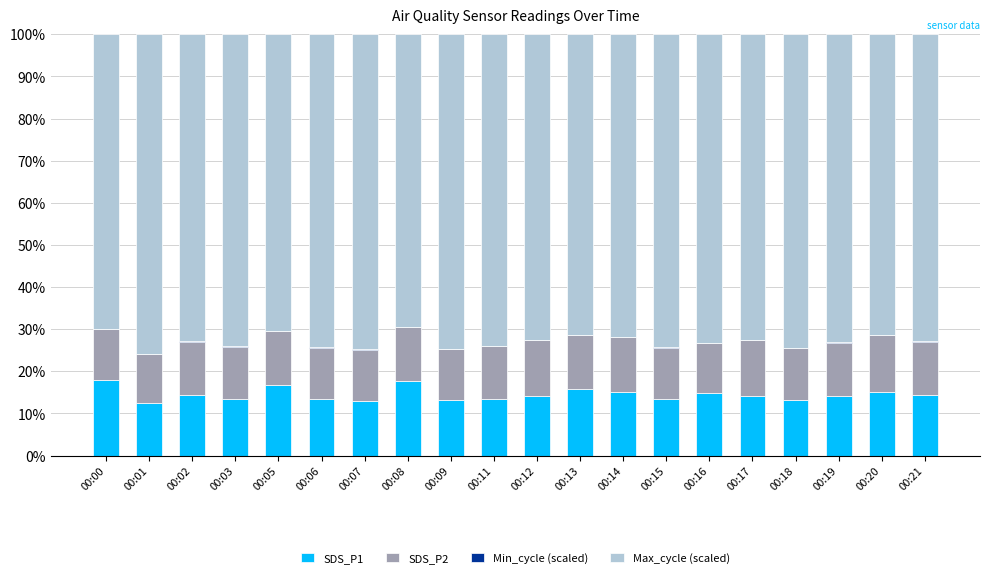

The value of SDS_P1 at 00:05 is 16.6. True or false?

True